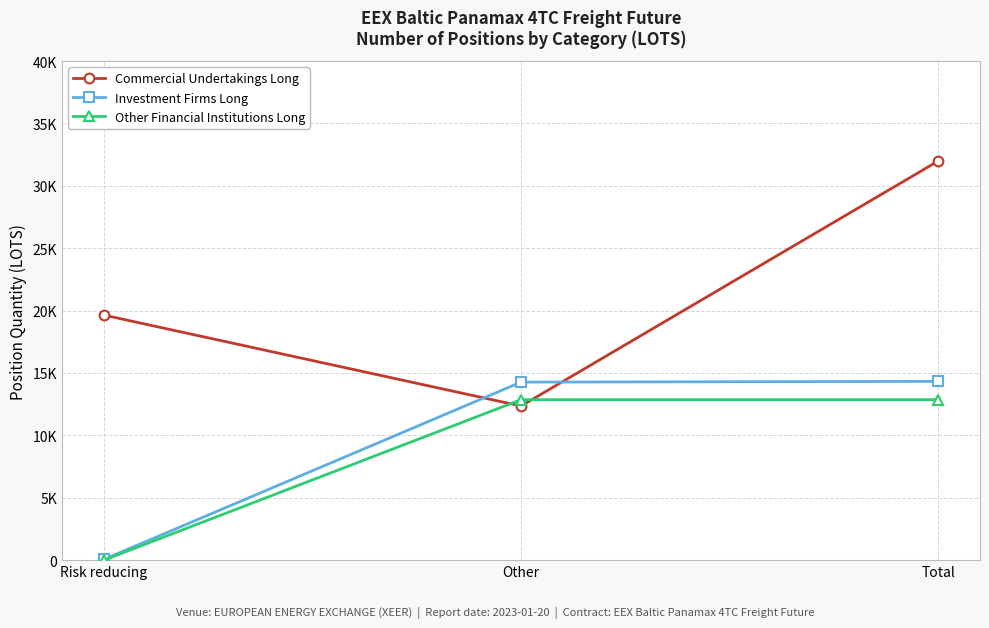

What is the total value across all series at Total?

59184.4